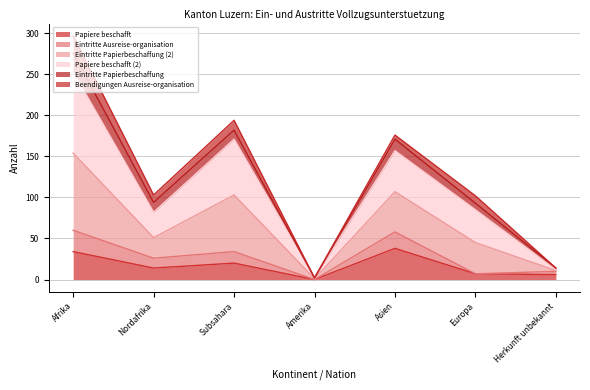

What is the highest value of the Papiere beschafft series?

38